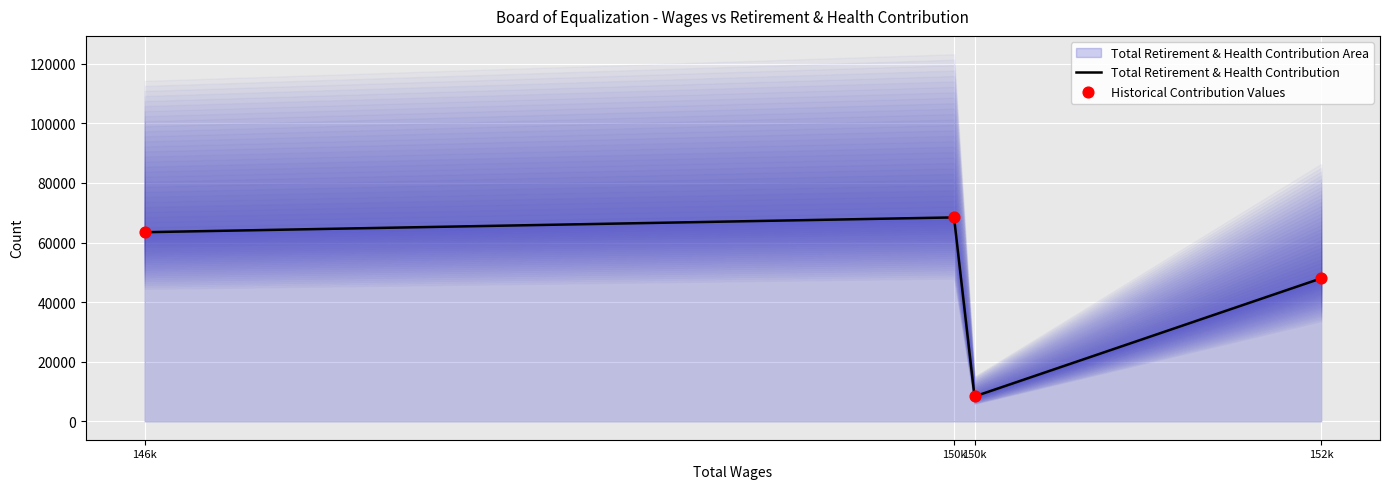

What is the total value across all series at 152k?

95989.1